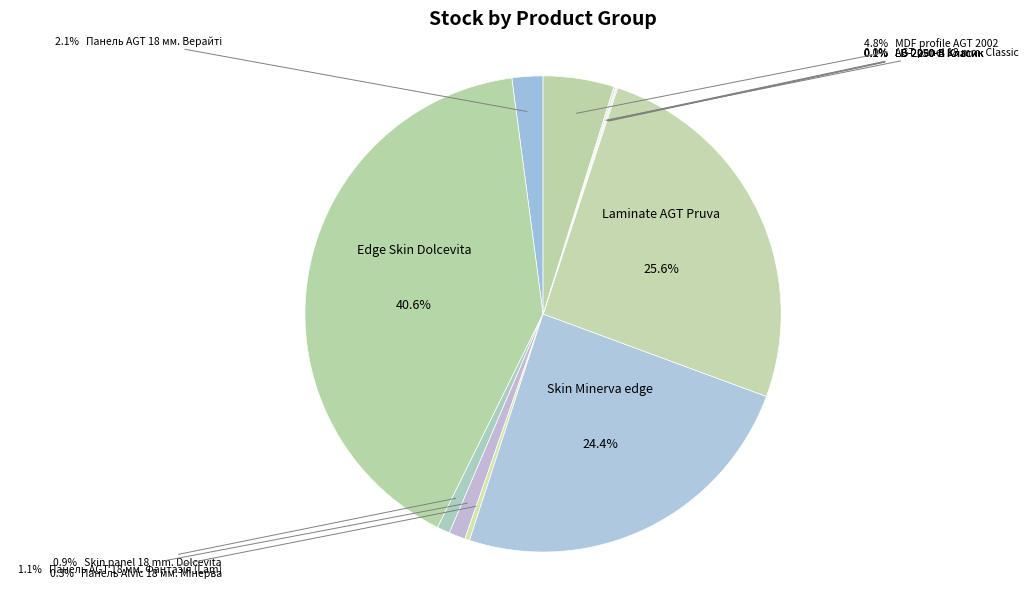

Rank the categories by value from lowest to highest.

AGT panel 18 mm. Classic, LB-2250-В Класик, LB-2050-В Класик, LB-2250-А Класик, Панель Alvic 18 мм. Мінерва, Skin panel 18 mm. Dolcevita, Панель AGT 18 мм. Фантазія (Lam), Панель AGT 18 мм. Верайті, MDF profile AGT 2002, Skin Minerva edge, Laminate AGT Pruva, Edge Skin Dolcevita